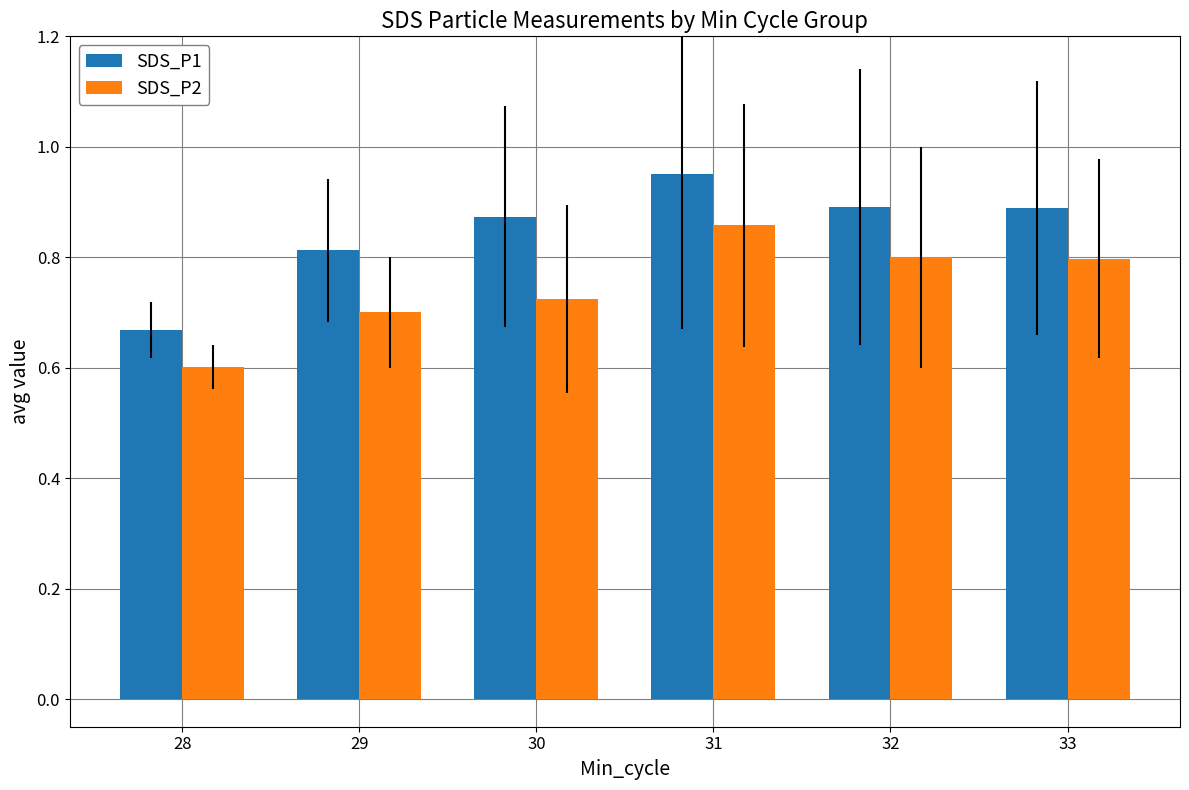

Is it true that SDS_P2 equals 0.4 at 33?

False